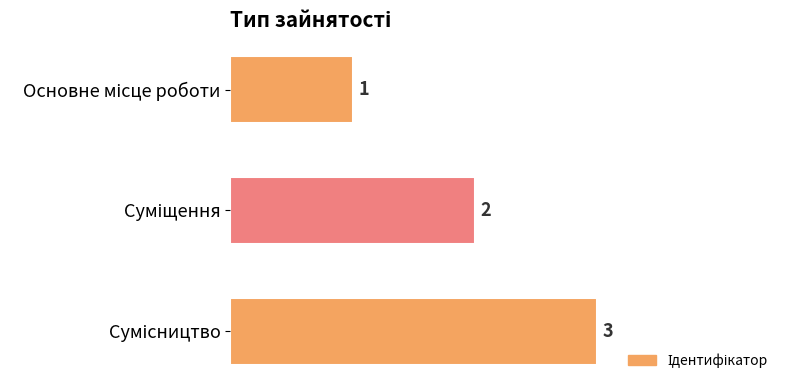

What is the greatest value displayed?

3